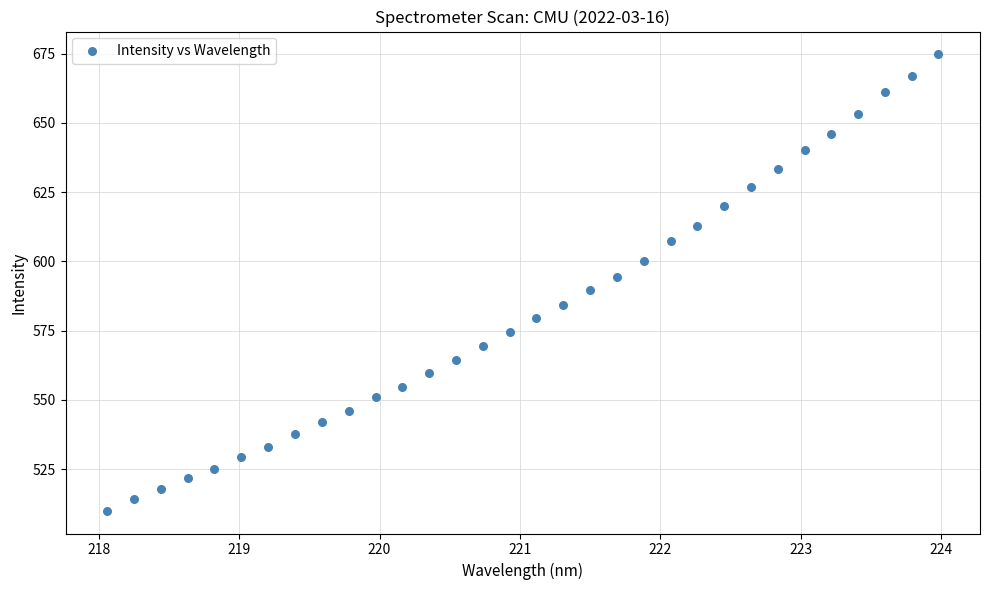

What is the range of Y values (max minus min)?

164.7